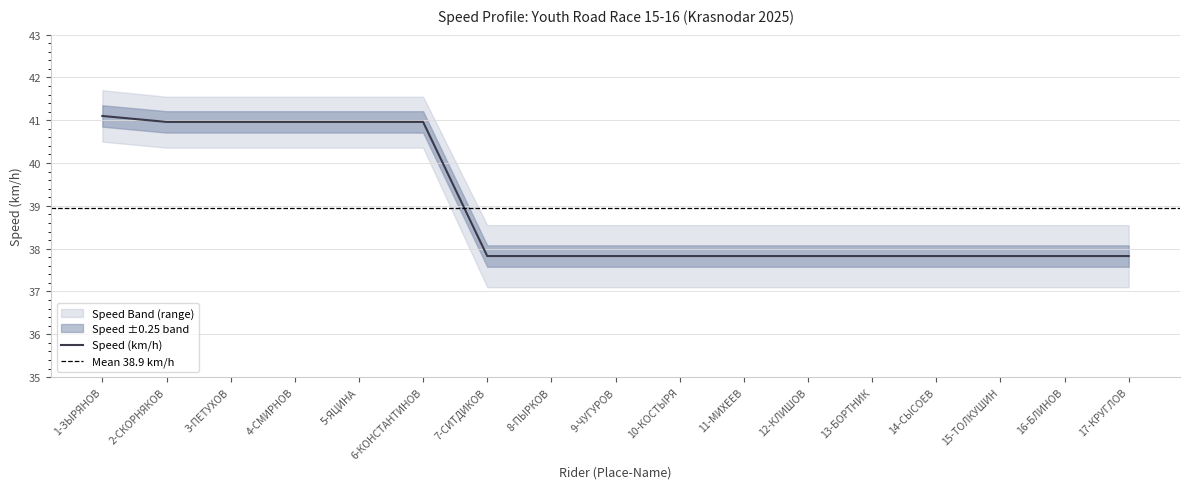

True or false: Speed (km/h) and Speed Upper Band intersect in this chart.

False